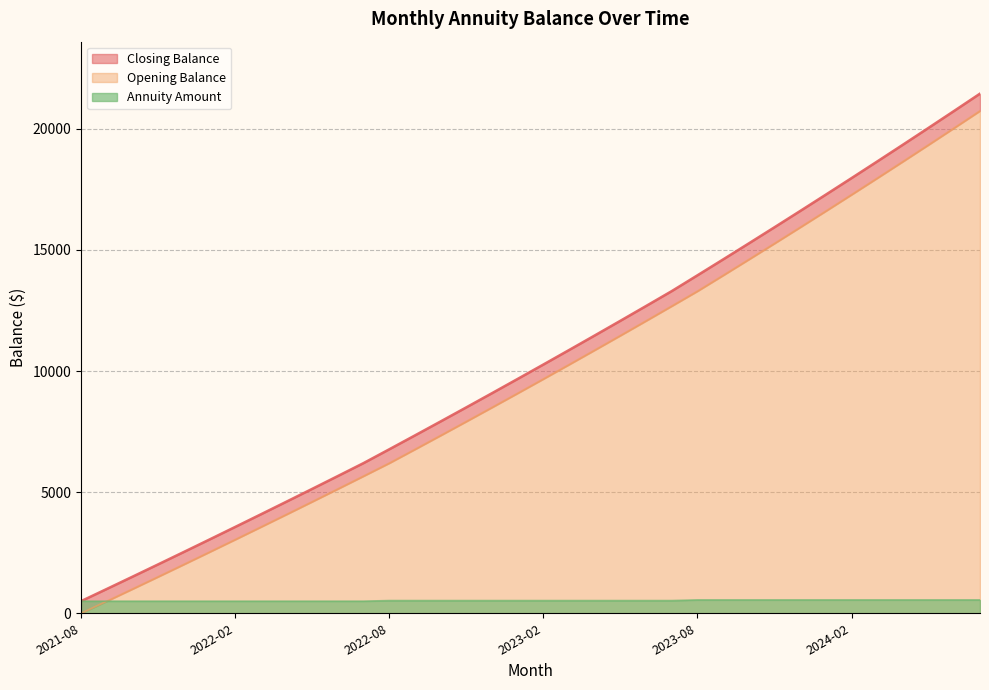

Where does the Opening Balance series first go above 9674?

2023-02